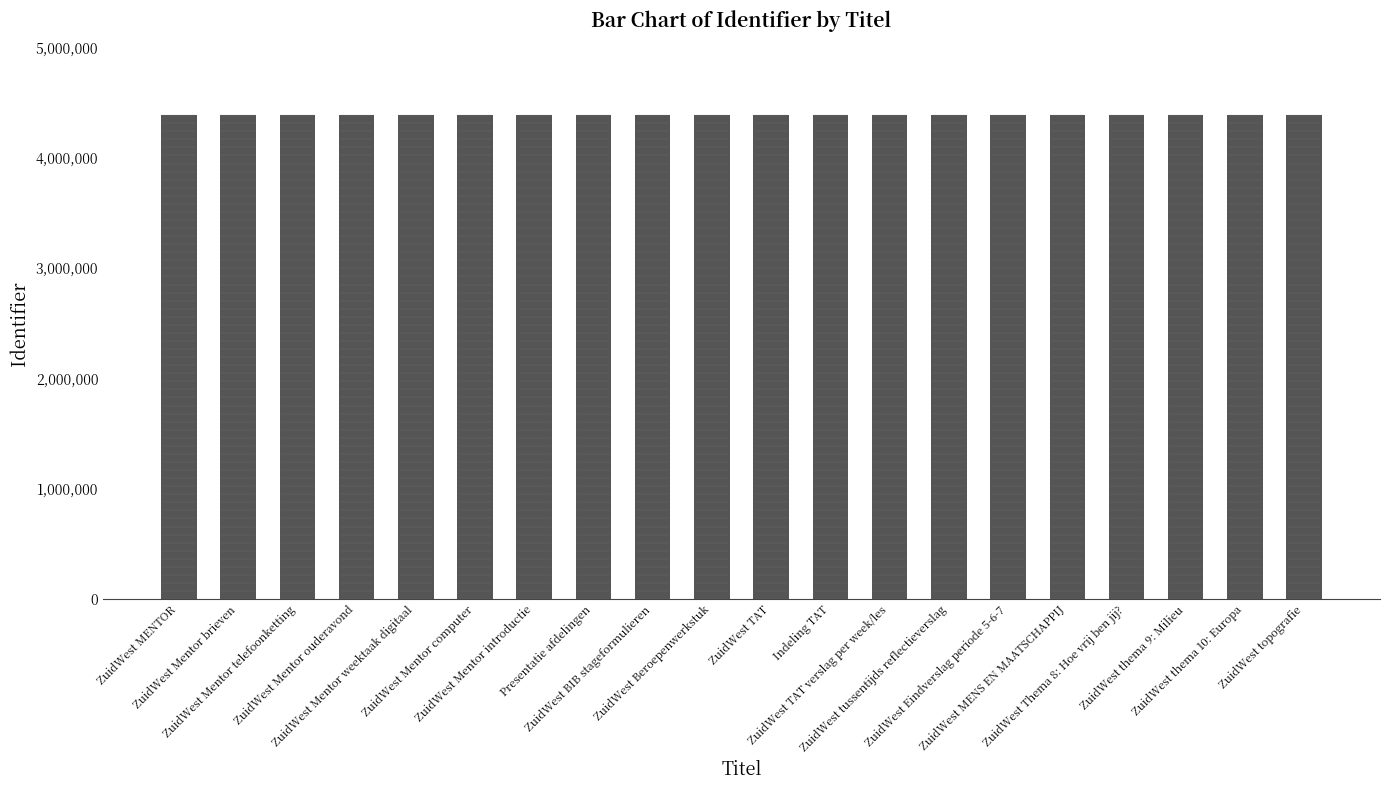

What is the minimum value shown in the chart?

4388330